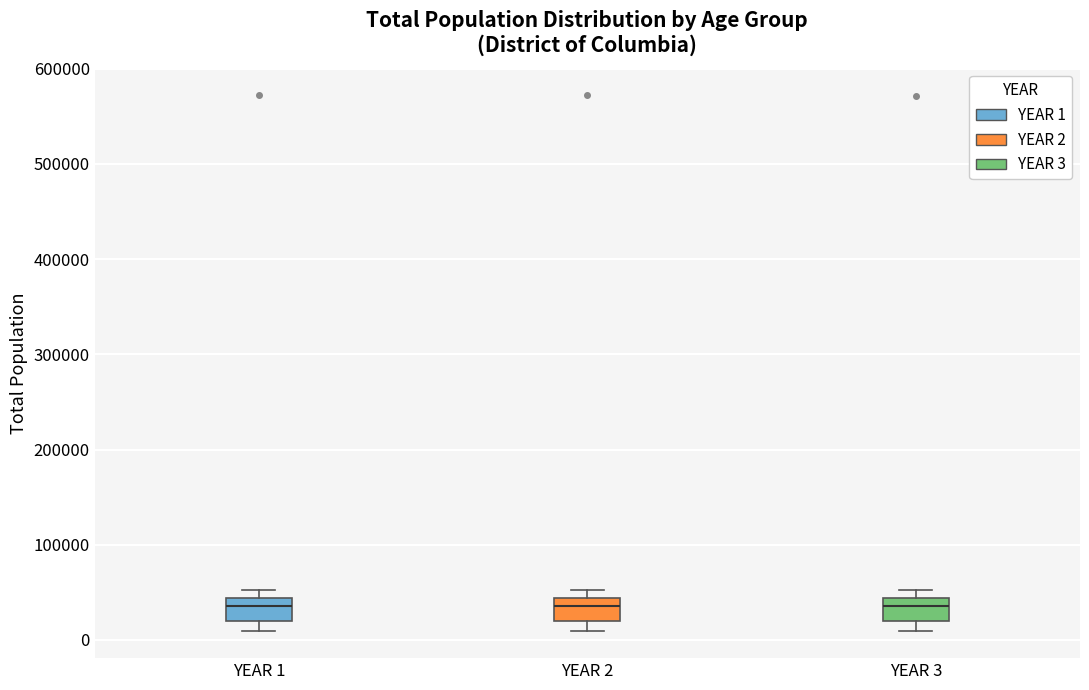

Reading left to right, read every box against the y-axis: the position of its median line, the range the box covers, and the ends of its whiskers. The values are not printed on the chart, so give them approximately, as read against the axis.

YEAR 1: median 40000 (inside the box), box 20000 to 40000, whiskers 10000 to 50000
YEAR 2: median 40000 (inside the box), box 20000 to 40000, whiskers 10000 to 50000
YEAR 3: median 40000 (inside the box), box 20000 to 40000, whiskers 10000 to 50000